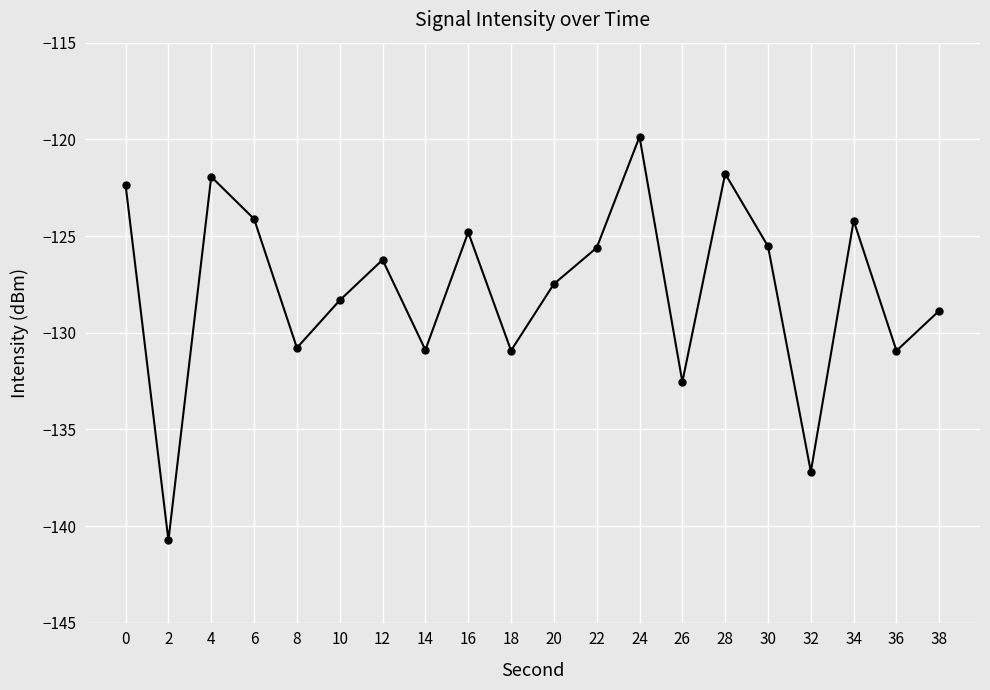

Which category has the lowest value across all series?

2